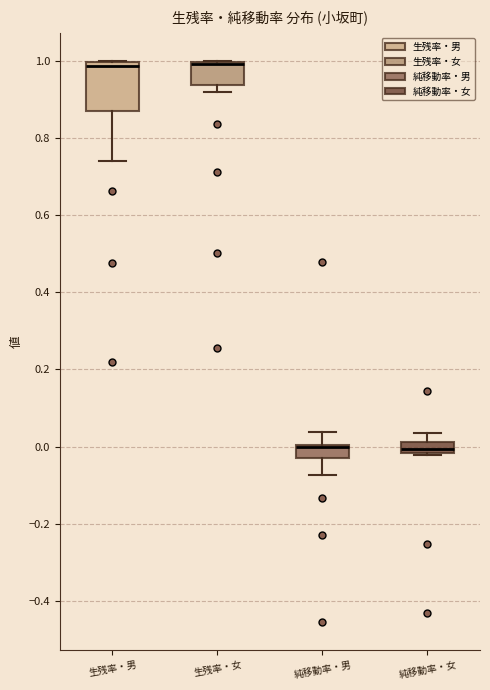

Which box is the tallest, from its lower edge to its upper edge?

生残率・男